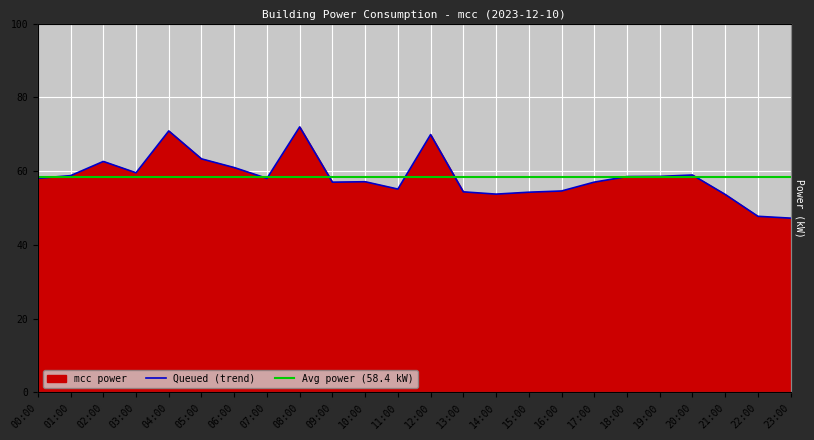

What is the sum of the values at 21:00 and 15:00?

108.0